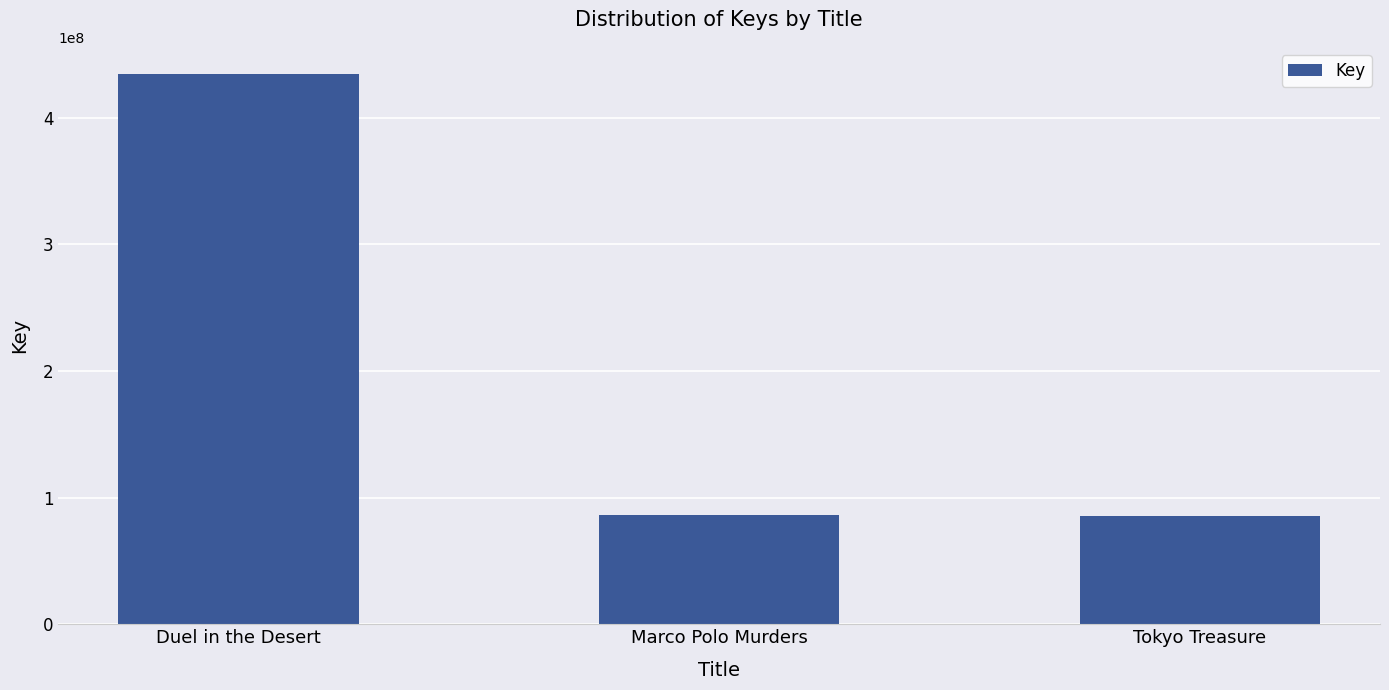

Read the value at Tokyo Treasure, to the nearest 100.

85430600